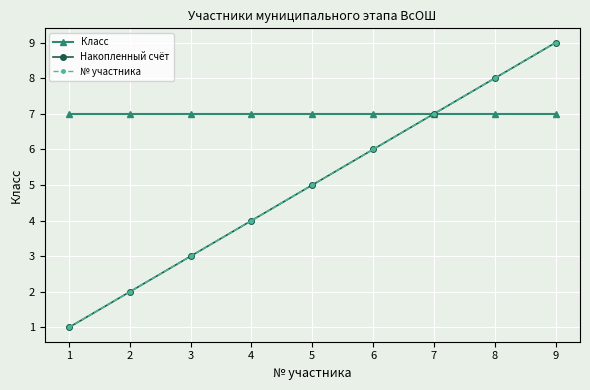

At which label is Накопленный счёт closest to 5?

5